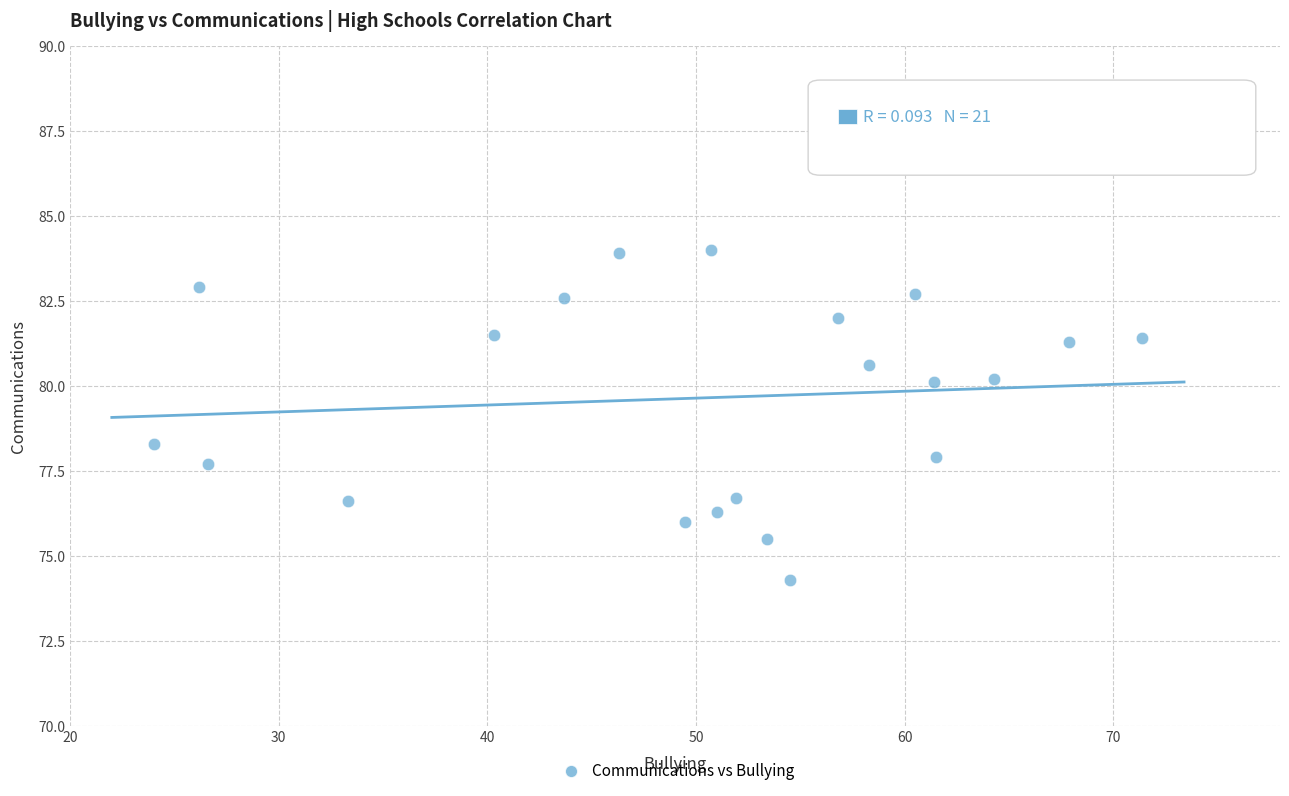

What is the range of Y values (max minus min)?

9.7